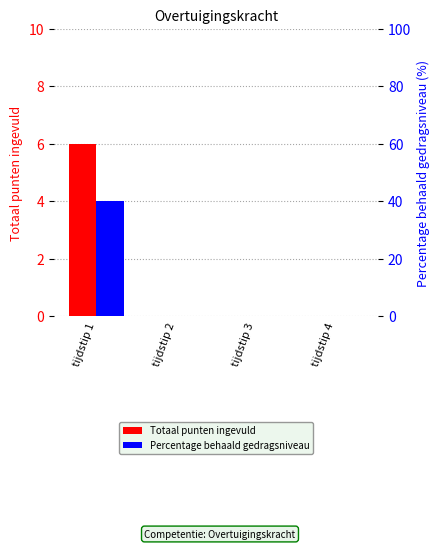

Reading left to right, what are all the values shown in this chart?

Totaal punten ingevuld: tijdstip 1=6	tijdstip 2=0	tijdstip 3=0	tijdstip 4=0
Percentage behaald gedragsniveau: tijdstip 1=40	tijdstip 2=0	tijdstip 3=0	tijdstip 4=0